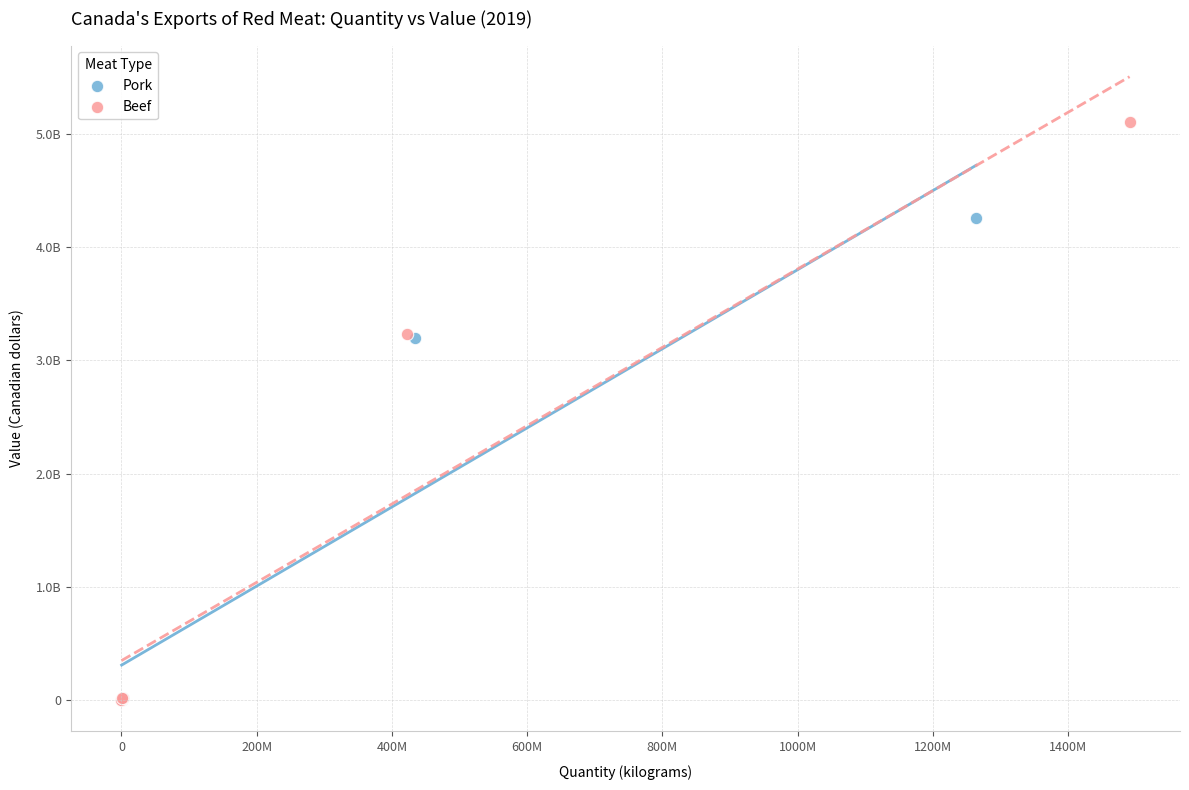

Which series reaches the maximum Y coordinate?

Beef